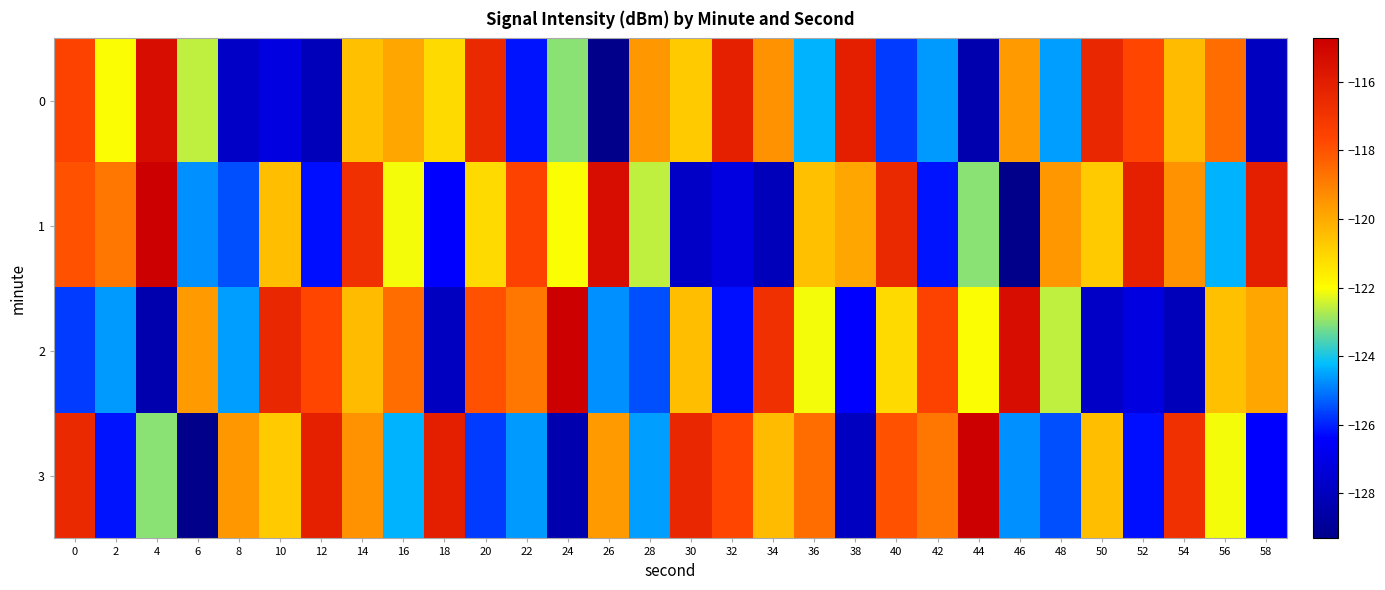

Reading right to left, what are all the values shown in this chart?

0: 58=-127.9	56=-118.6	54=-120.4	52=-117.7	50=-116.4	48=-124.5	46=-119.6	44=-128.4	42=-124.6	40=-125.7	38=-116.1	36=-124.3	34=-119.4	32=-116.1	30=-120.8	28=-119.6	26=-129.3	24=-123.0	22=-126.2	20=-116.5	18=-121.2	16=-119.9	14=-120.5	12=-128.1	10=-127.1	8=-127.8	6=-122.6	4=-115.3	2=-122.0	0=-117.6
1: 58=-116.1	56=-124.3	54=-119.4	52=-116.1	50=-120.8	48=-119.6	46=-129.3	44=-123.0	42=-126.2	40=-116.5	38=-119.9	36=-120.5	34=-128.1	32=-127.1	30=-127.8	28=-122.6	26=-115.3	24=-122.0	22=-117.6	20=-121.2	18=-126.4	16=-122.1	14=-116.8	12=-126.2	10=-120.5	8=-125.5	6=-124.7	4=-114.7	2=-118.8	0=-118.0
2: 58=-119.9	56=-120.5	54=-128.1	52=-127.1	50=-127.8	48=-122.6	46=-115.3	44=-122.0	42=-117.6	40=-121.2	38=-126.4	36=-122.1	34=-116.8	32=-126.2	30=-120.5	28=-125.5	26=-124.7	24=-114.7	22=-118.8	20=-118.0	18=-127.9	16=-118.6	14=-120.4	12=-117.7	10=-116.4	8=-124.5	6=-119.6	4=-128.4	2=-124.6	0=-125.7
3: 58=-126.4	56=-122.1	54=-116.8	52=-126.2	50=-120.5	48=-125.5	46=-124.7	44=-114.7	42=-118.8	40=-118.0	38=-127.9	36=-118.6	34=-120.4	32=-117.7	30=-116.4	28=-124.5	26=-119.6	24=-128.4	22=-124.6	20=-125.7	18=-116.1	16=-124.3	14=-119.4	12=-116.1	10=-120.8	8=-119.6	6=-129.3	4=-123.0	2=-126.2	0=-116.5